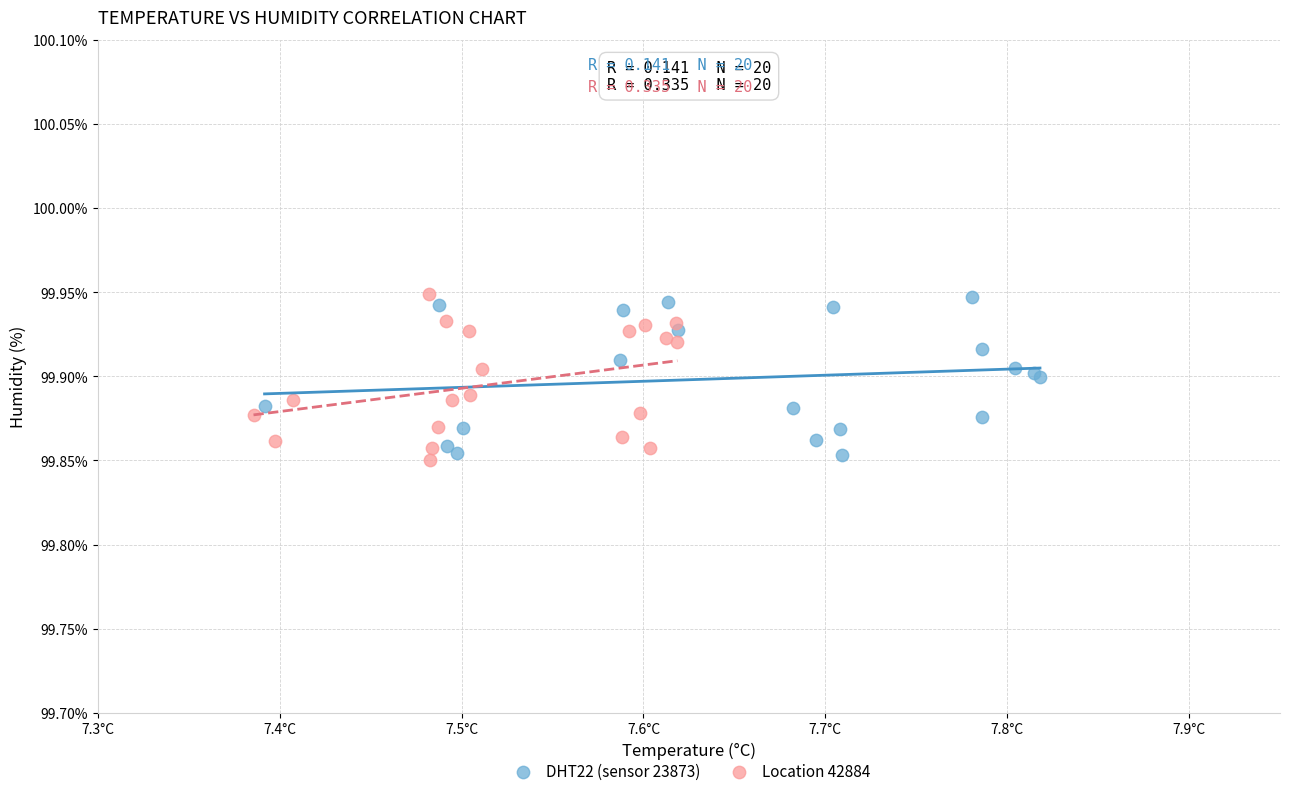

What are all the series names shown in the legend?

DHT22 (sensor 23873), Location 42884